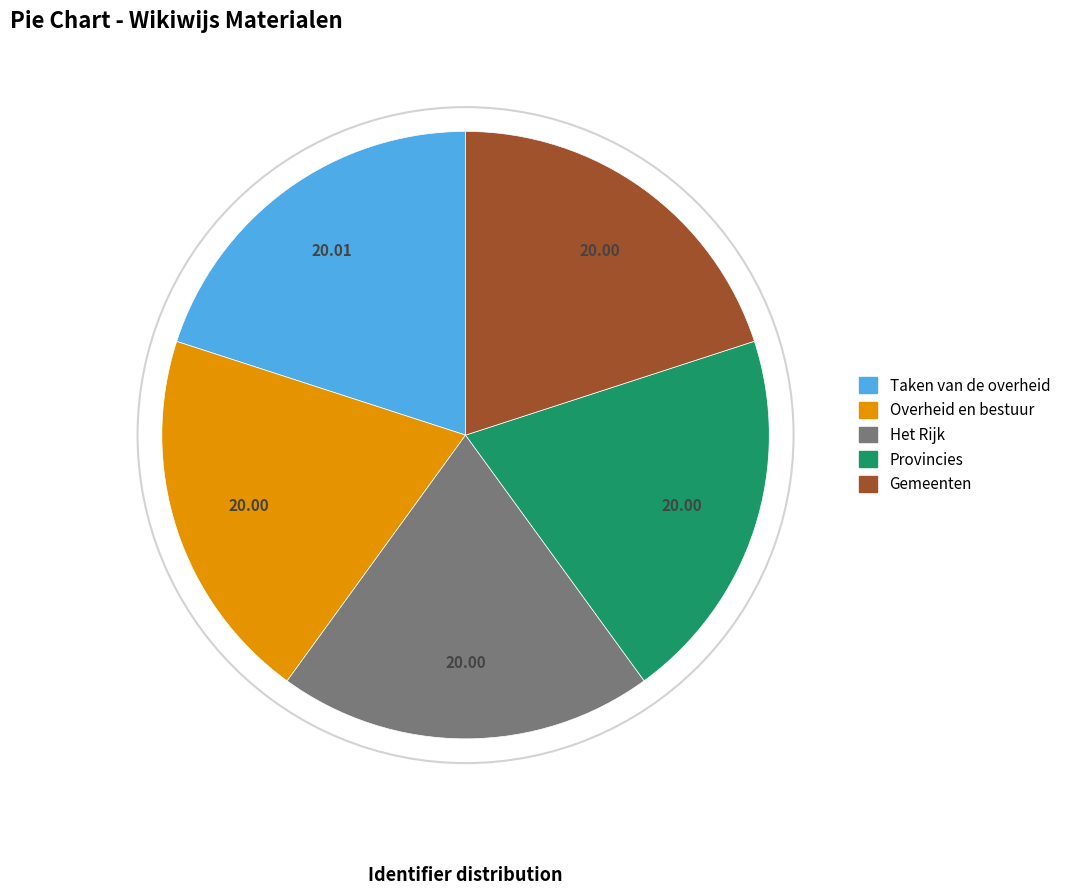

What is the ratio of the value at Het Rijk to the value at Provincies?

1.0